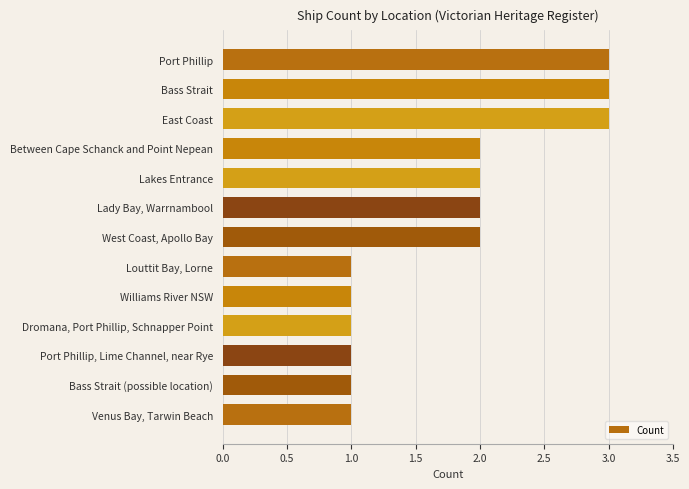

What is the change in value from Williams River NSW to Bass Strait?

+2